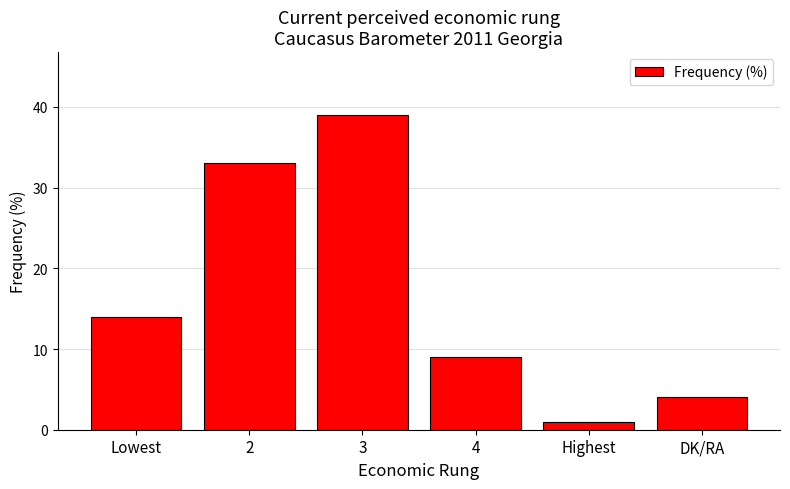

Which has a higher value, 4 or Highest?

4